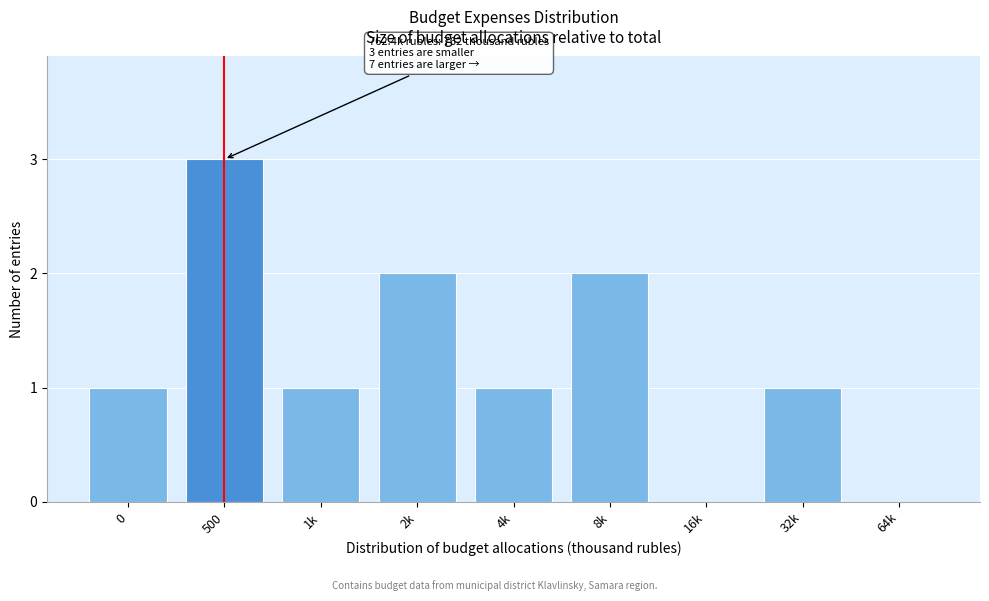

Reading left to right, what are all the values shown in this chart?

0=1	500=3	1k=1	2k=2	4k=1	8k=2	16k=0	32k=1	64k=0